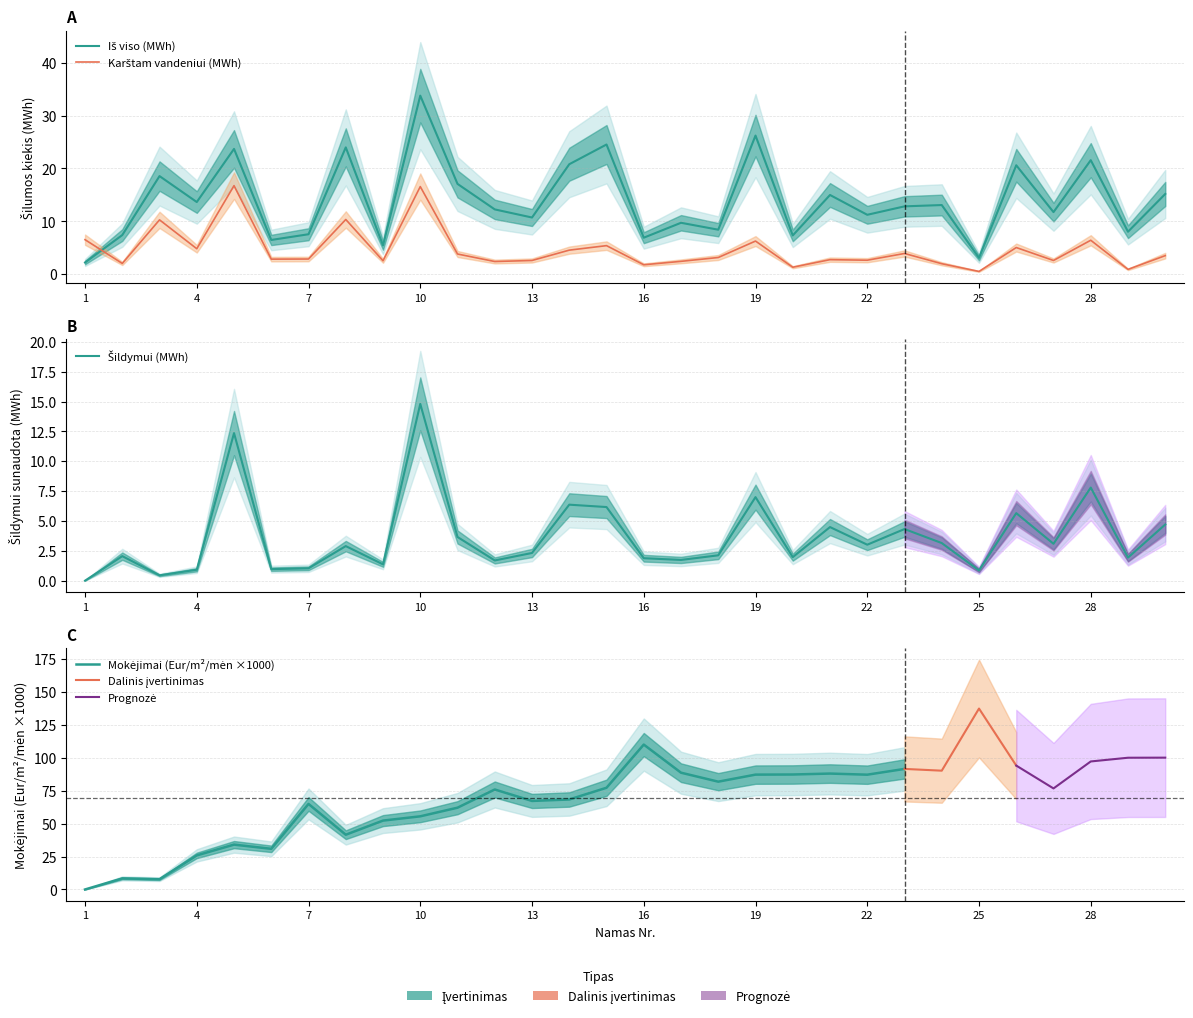

Where does the Iš viso (MWh) series first go above 12?

3